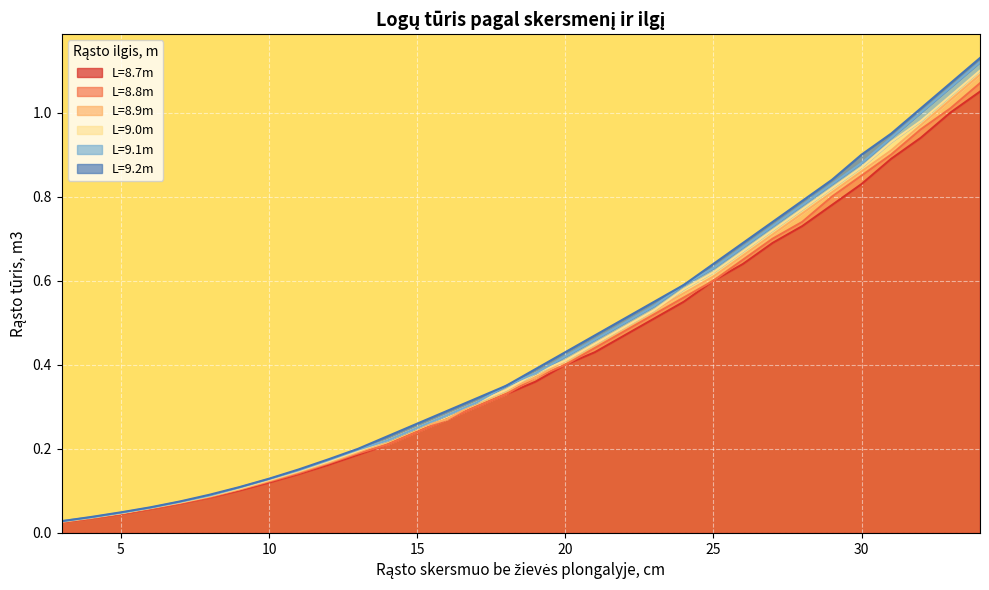

Reading left to right, transcribe all the data shown in this chart.

8.7: 3=0.0	4=0.0	5=0.0	6=0.1	7=0.1	8=0.1	9=0.1	10=0.1	11=0.1	12=0.2	13=0.2	14=0.2	15=0.2	16=0.3	17=0.3	18=0.3	19=0.4	20=0.4	21=0.4	22=0.5	23=0.5	24=0.6	25=0.6	26=0.6	27=0.7	28=0.7	29=0.8	30=0.8	31=0.9	32=0.9	33=1.0	34=1.1
8.8: 3=0.0	4=0.0	5=0.0	6=0.1	7=0.1	8=0.1	9=0.1	10=0.1	11=0.1	12=0.2	13=0.2	14=0.2	15=0.2	16=0.3	17=0.3	18=0.3	19=0.4	20=0.4	21=0.4	22=0.5	23=0.5	24=0.6	25=0.6	26=0.7	27=0.7	28=0.7	29=0.8	30=0.8	31=0.9	32=1.0	33=1.0	34=1.1
8.9: 3=0.0	4=0.0	5=0.0	6=0.1	7=0.1	8=0.1	9=0.1	10=0.1	11=0.1	12=0.2	13=0.2	14=0.2	15=0.2	16=0.3	17=0.3	18=0.3	19=0.4	20=0.4	21=0.5	22=0.5	23=0.5	24=0.6	25=0.6	26=0.7	27=0.7	28=0.8	29=0.8	30=0.9	31=0.9	32=1.0	33=1.0	34=1.1
9.0: 3=0.0	4=0.0	5=0.0	6=0.1	7=0.1	8=0.1	9=0.1	10=0.1	11=0.1	12=0.2	13=0.2	14=0.2	15=0.2	16=0.3	17=0.3	18=0.3	19=0.4	20=0.4	21=0.5	22=0.5	23=0.5	24=0.6	25=0.6	26=0.7	27=0.7	28=0.8	29=0.8	30=0.9	31=0.9	32=1.0	33=1.0	34=1.1
9.1: 3=0.0	4=0.0	5=0.0	6=0.1	7=0.1	8=0.1	9=0.1	10=0.1	11=0.1	12=0.2	13=0.2	14=0.2	15=0.2	16=0.3	17=0.3	18=0.3	19=0.4	20=0.4	21=0.5	22=0.5	23=0.5	24=0.6	25=0.6	26=0.7	27=0.7	28=0.8	29=0.8	30=0.9	31=0.9	32=1.0	33=1.1	34=1.1
9.2: 3=0.0	4=0.0	5=0.0	6=0.1	7=0.1	8=0.1	9=0.1	10=0.1	11=0.2	12=0.2	13=0.2	14=0.2	15=0.3	16=0.3	17=0.3	18=0.3	19=0.4	20=0.4	21=0.5	22=0.5	23=0.6	24=0.6	25=0.6	26=0.7	27=0.7	28=0.8	29=0.8	30=0.9	31=0.9	32=1.0	33=1.1	34=1.1